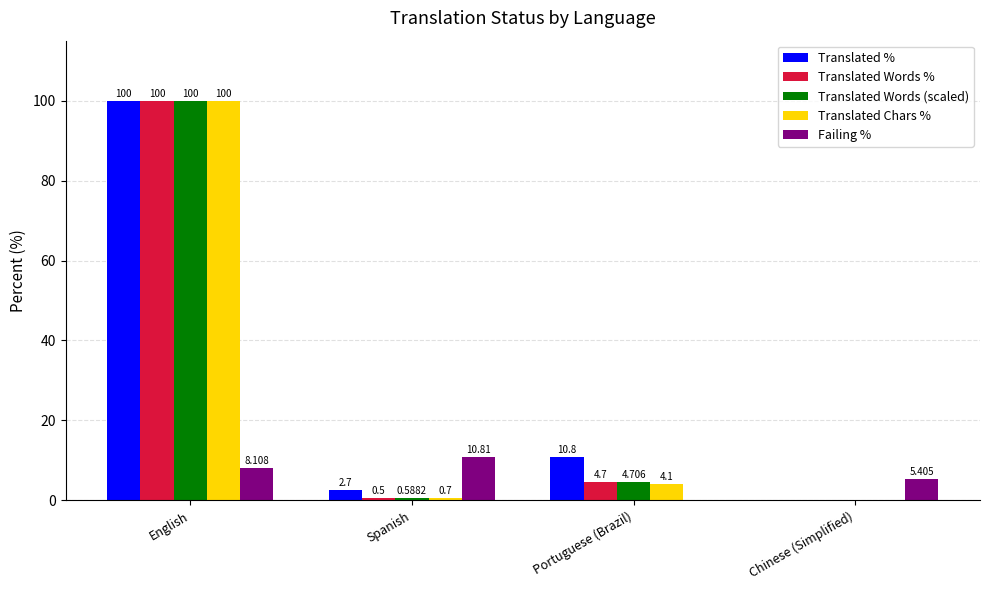

At which category is the sum across all series the highest?

English